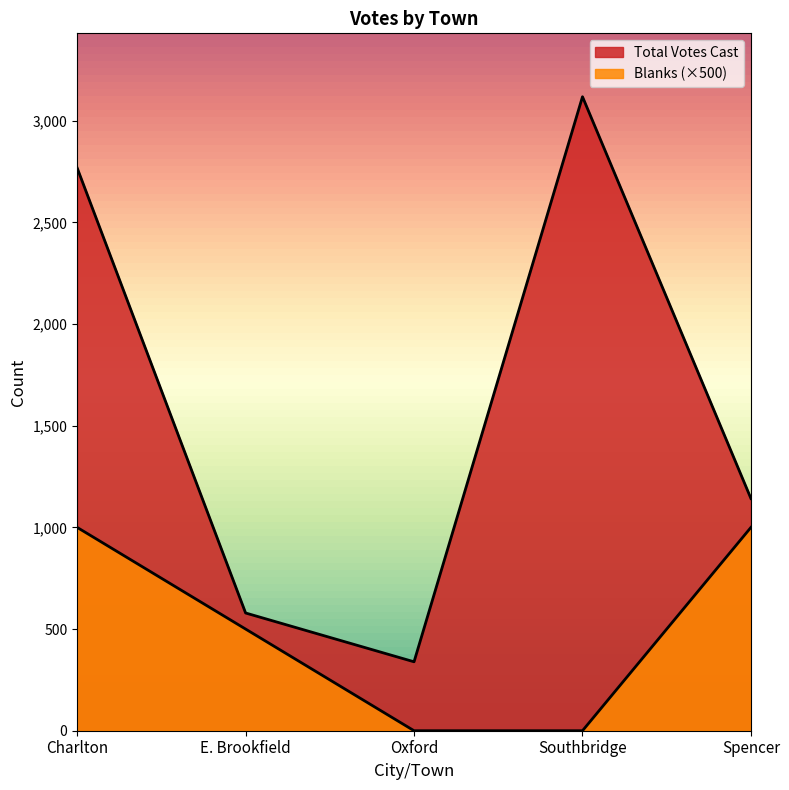

How many data points in Blanks are less than 500?

2